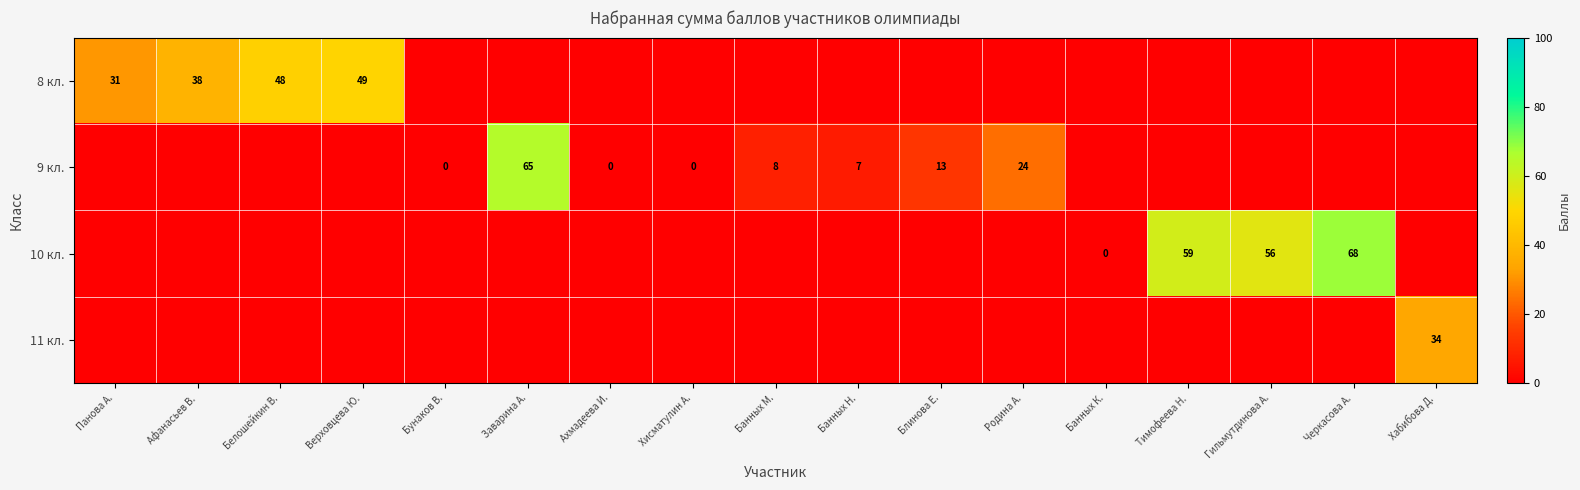

At how many categories does at least one series exceed 4?

13